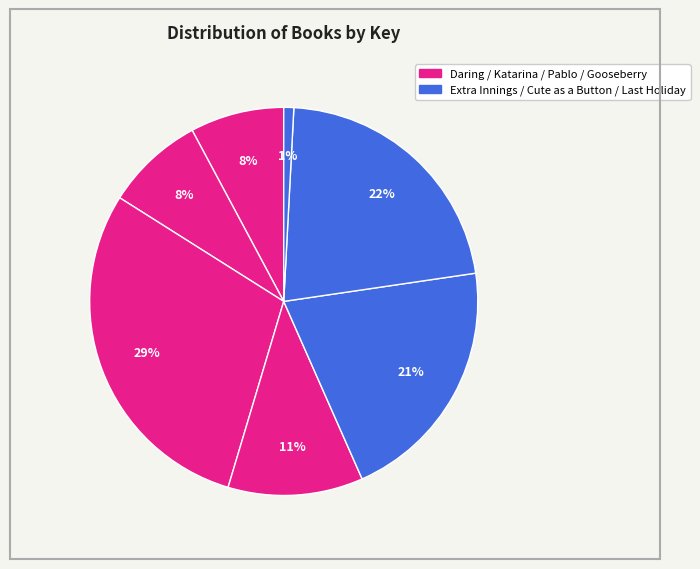

How many slices are in this pie chart?

7